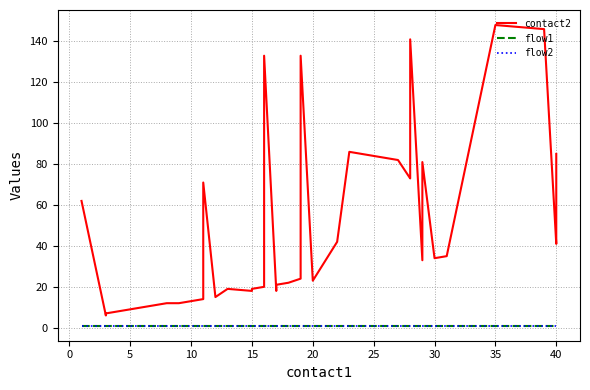

True or false: flow1 and contact2 intersect in this chart.

False